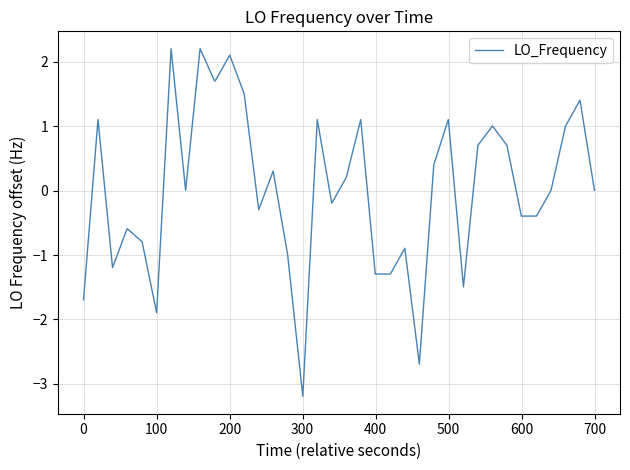

What is the difference between the maximum and minimum values?

5.4